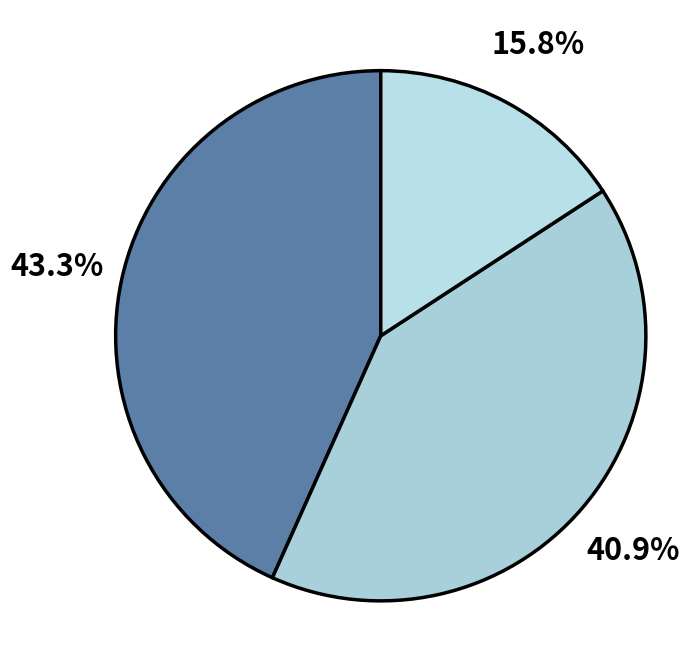

How many slices are in this pie chart?

3